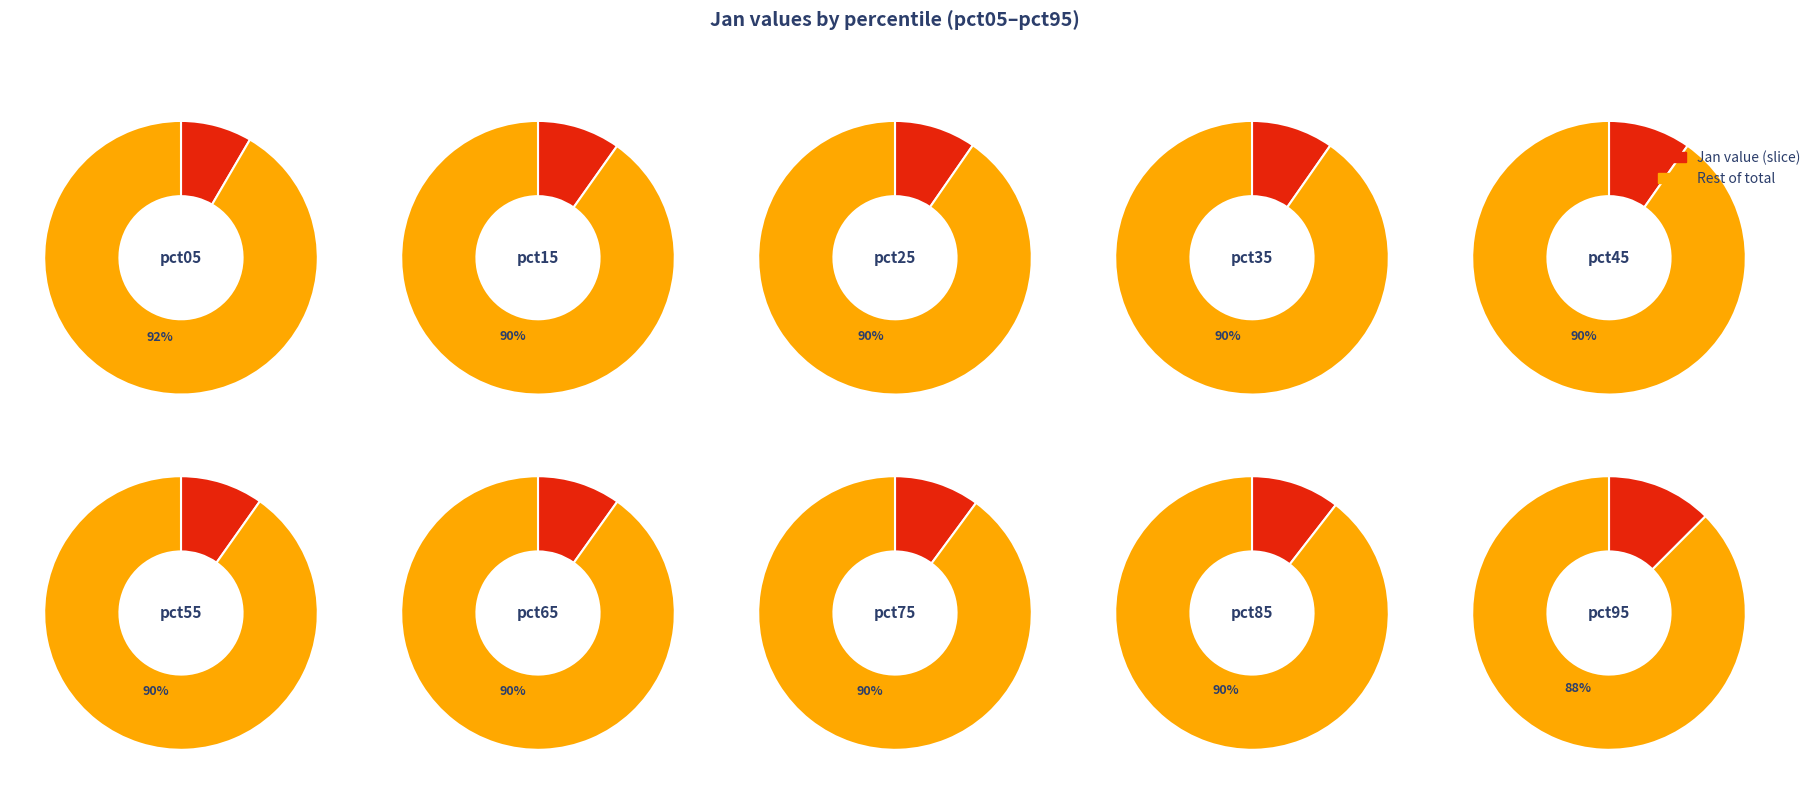

What percentage is the pct65 slice, to the nearest percent?

10%